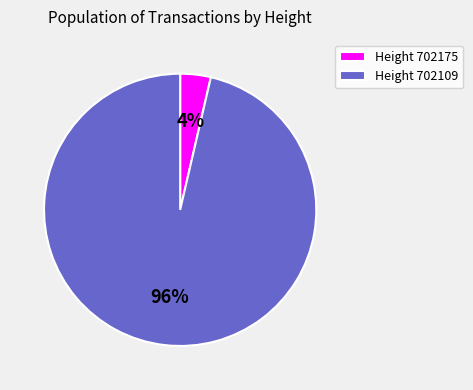

Is it true that Height 702175 is 4% of the pie?

True